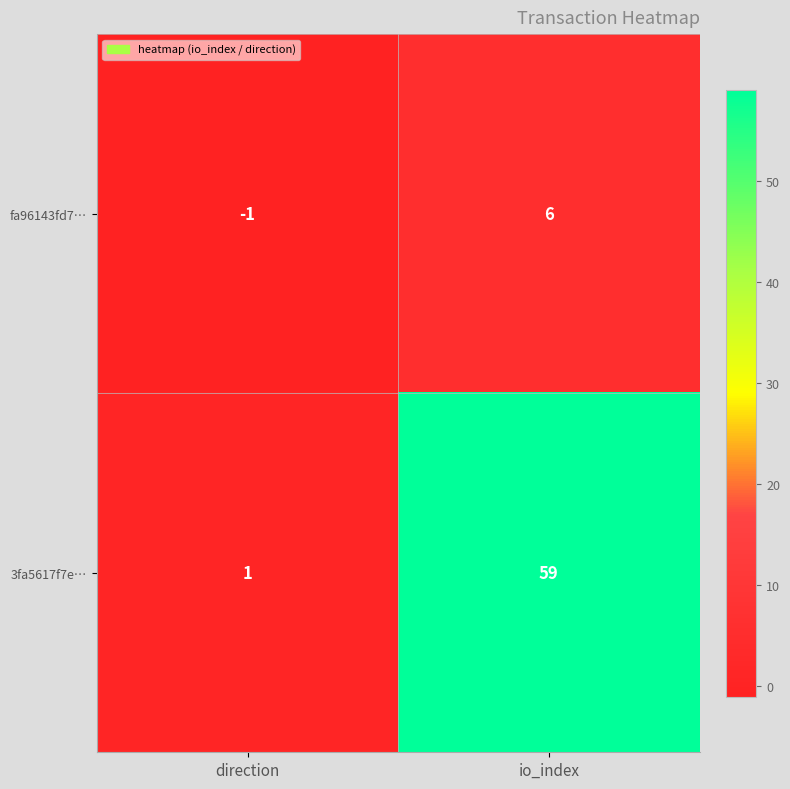

At how many categories does at least one series exceed 28?

1